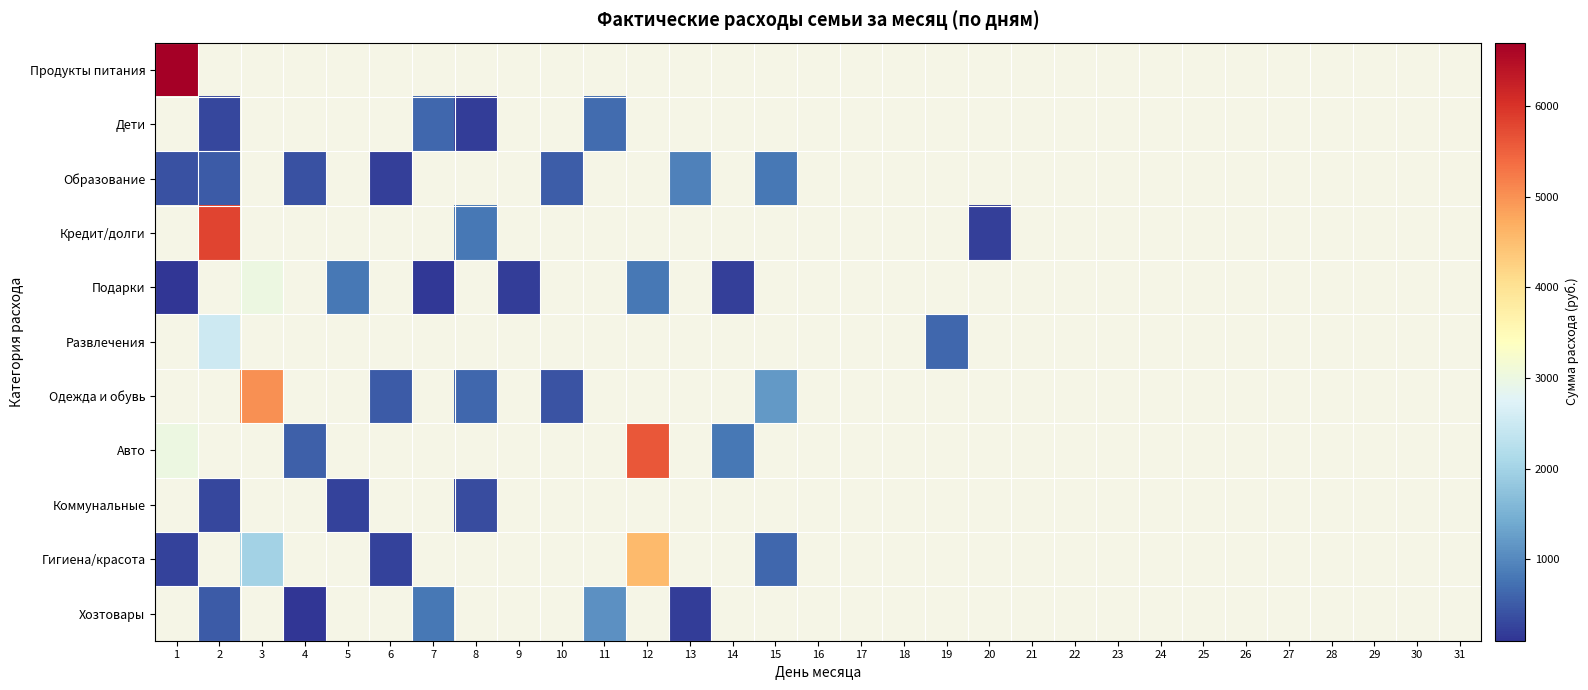

What is the minimum value shown in the chart?

100.0